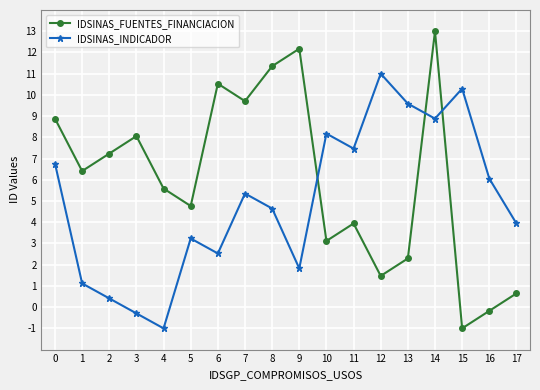

How many data points in IDSINAS_INDICADOR are above 5?

9